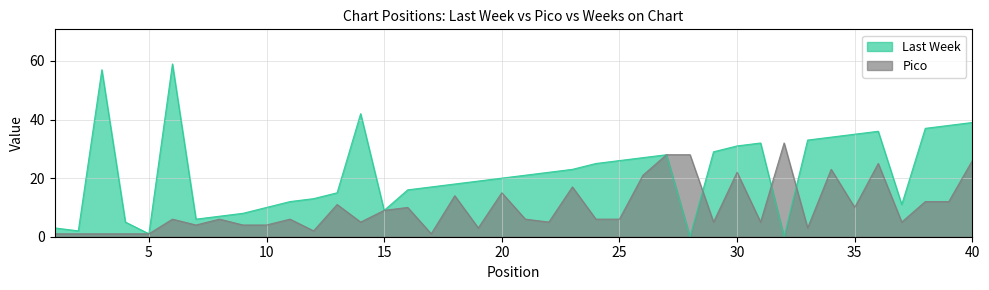

Does the chart display data point markers on the line(s)?

No